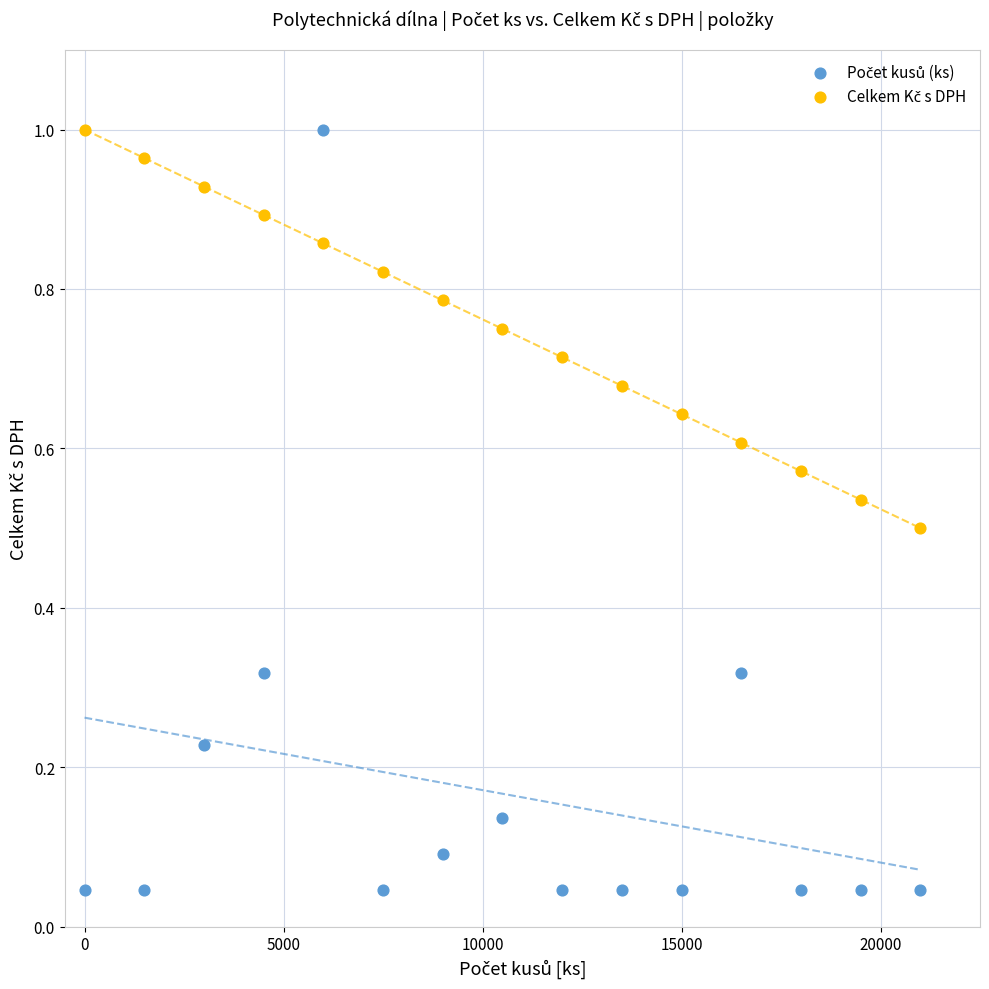

Across all data points, what is the range of X values (max minus min)?

21000.0